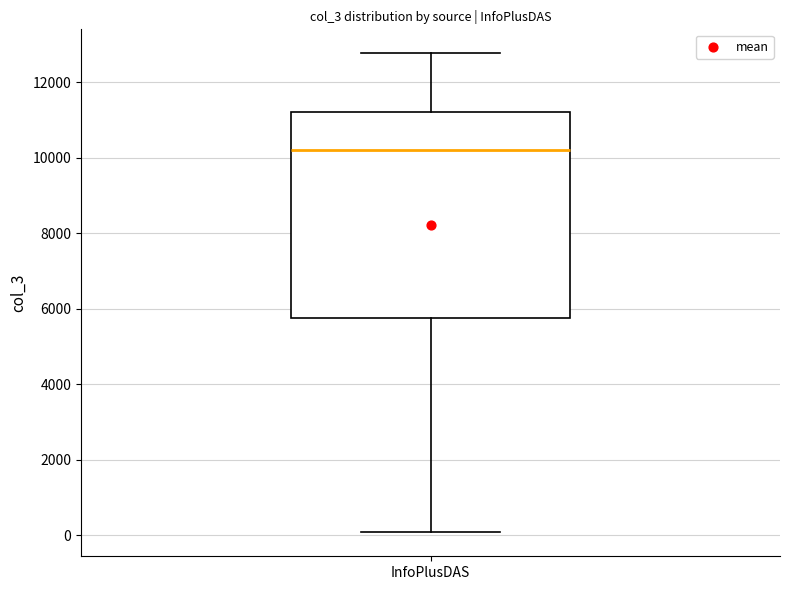

Where does the lower whisker of the box for InfoPlusDAS end on the y-axis? The values are not printed on the chart, so give them approximately, as read against the axis.

0